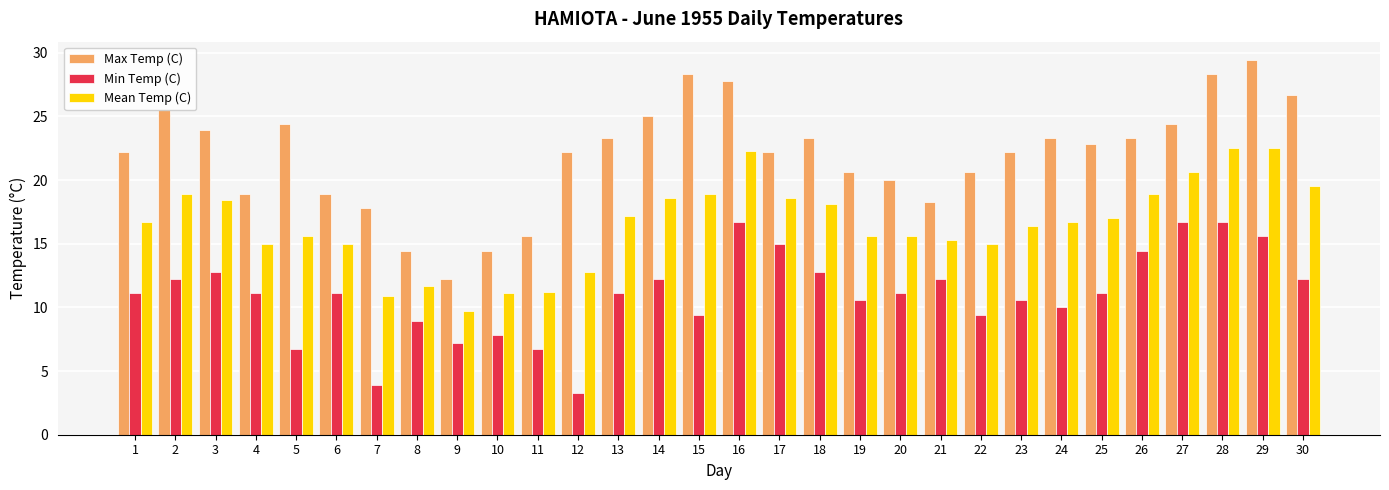

Which series has the largest range (max minus min)?

Max Temp (C)